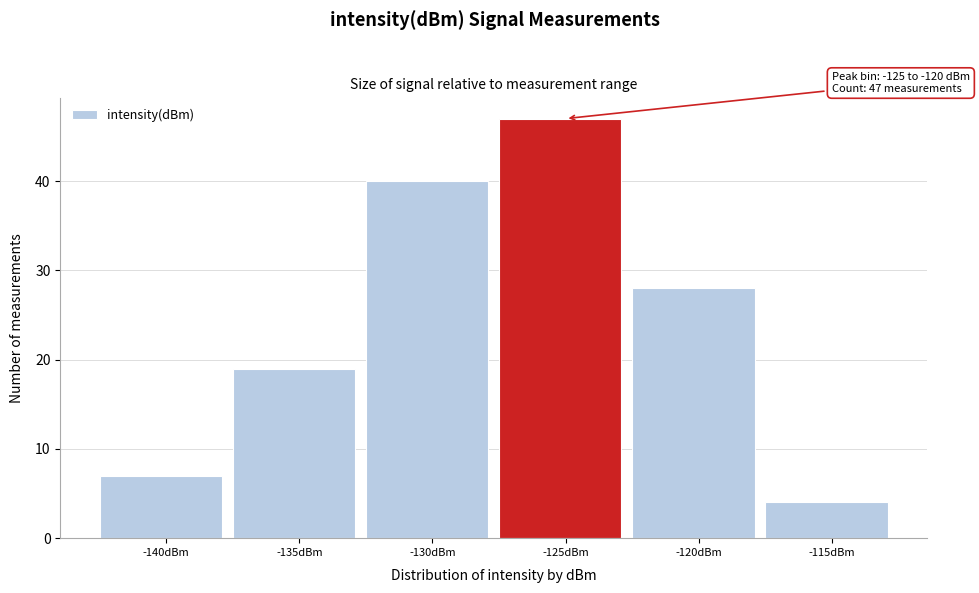

Reading right to left, what are all the values shown in this chart?

-115dBm=4	-120dBm=28	-125dBm=47	-130dBm=40	-135dBm=19	-140dBm=7